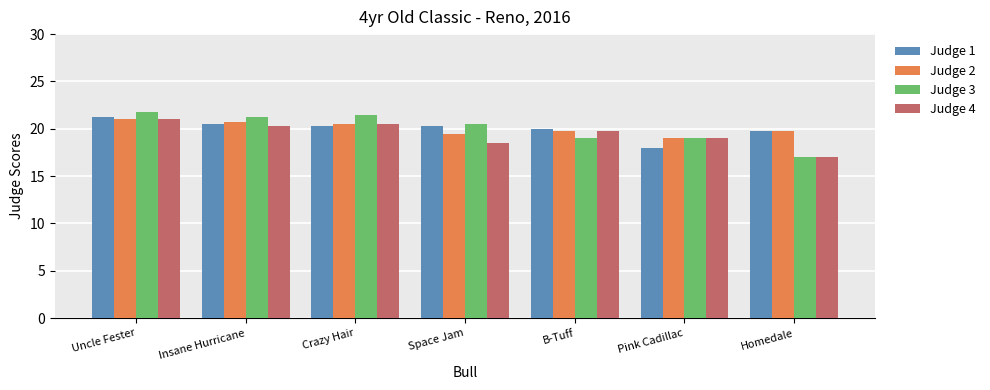

What is the total value across all series at Pink Cadillac?

75.0